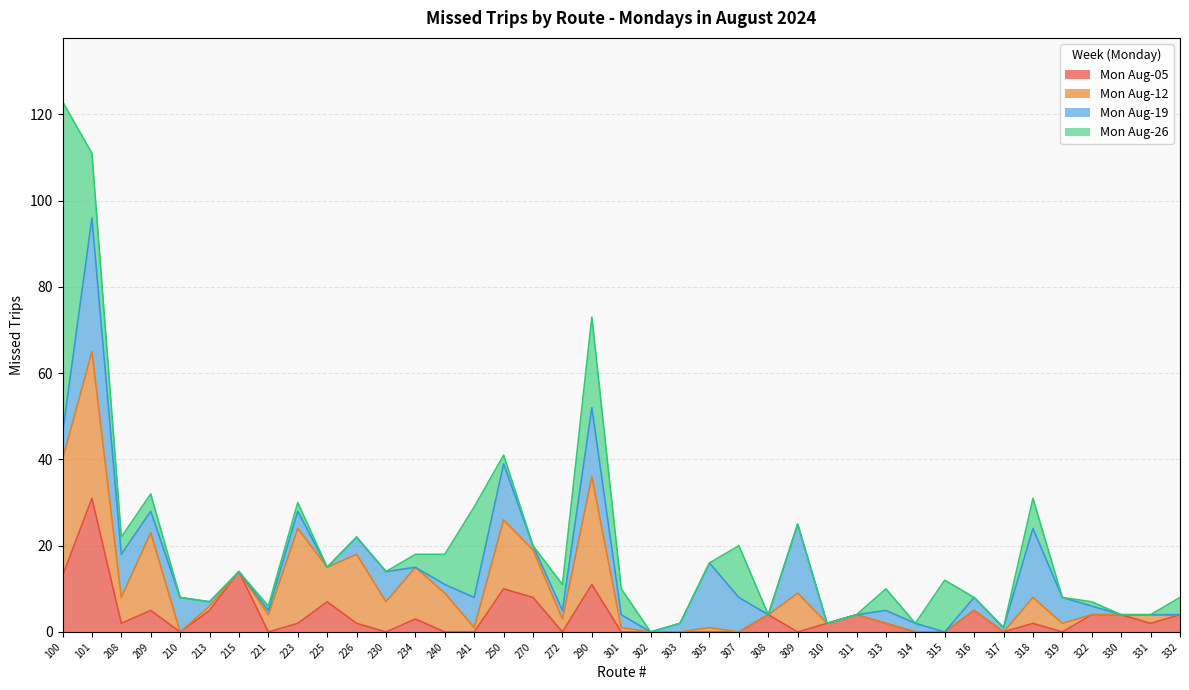

True or false: Mon Aug-19 has more than 2 points higher than both neighbors.

True